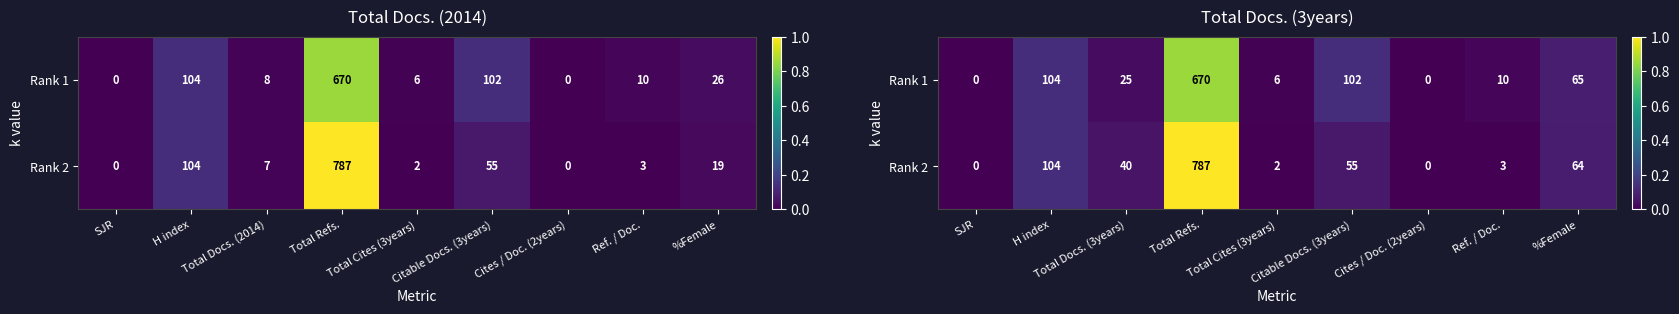

Count the number of data series in this chart.

2